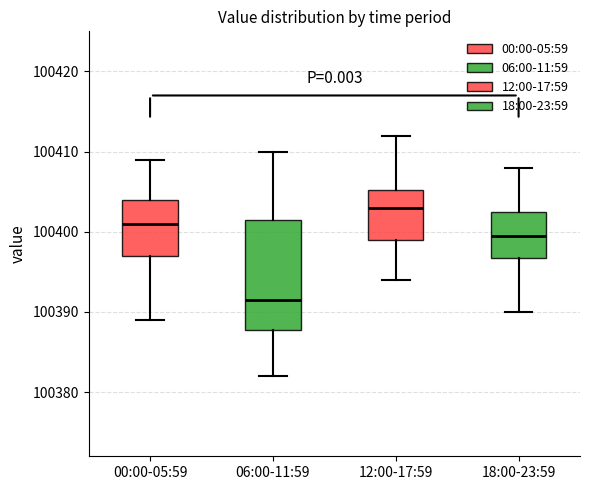

Reading left to right, transcribe this box plot: for each box, give where its median line is, the range the box spans, and where its two whiskers end, as read against the y-axis. The values are not printed on the chart, so give them approximately, as read against the axis.

00:00-05:59: median 100401, box 100397 to 100404, whiskers 100389 to 100409
06:00-11:59: median 100392, box 100388 to 100402, whiskers 100382 to 100410
12:00-17:59: median 100403, box 100399 to 100405, whiskers 100394 to 100412
18:00-23:59: median 100400, box 100397 to 100403, whiskers 100390 to 100408